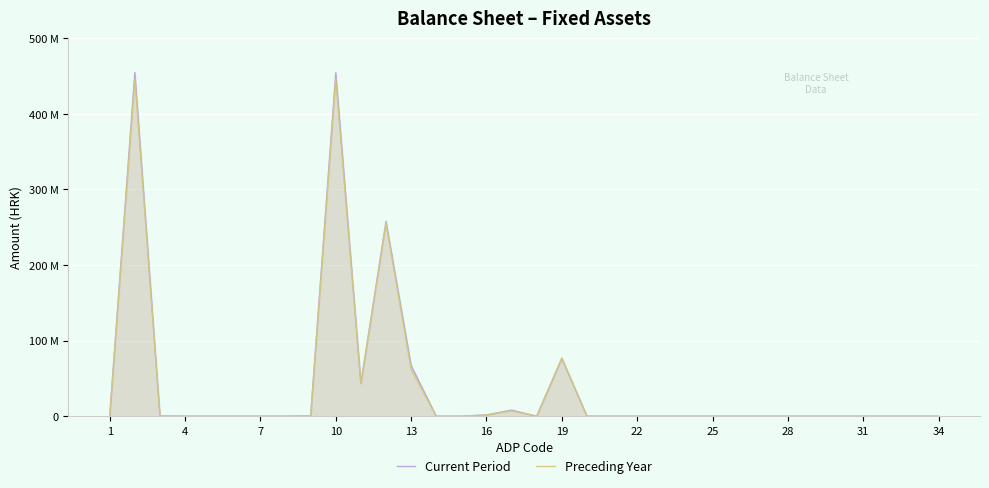

True or false: Preceding Year and Current Period cross at least once.

True